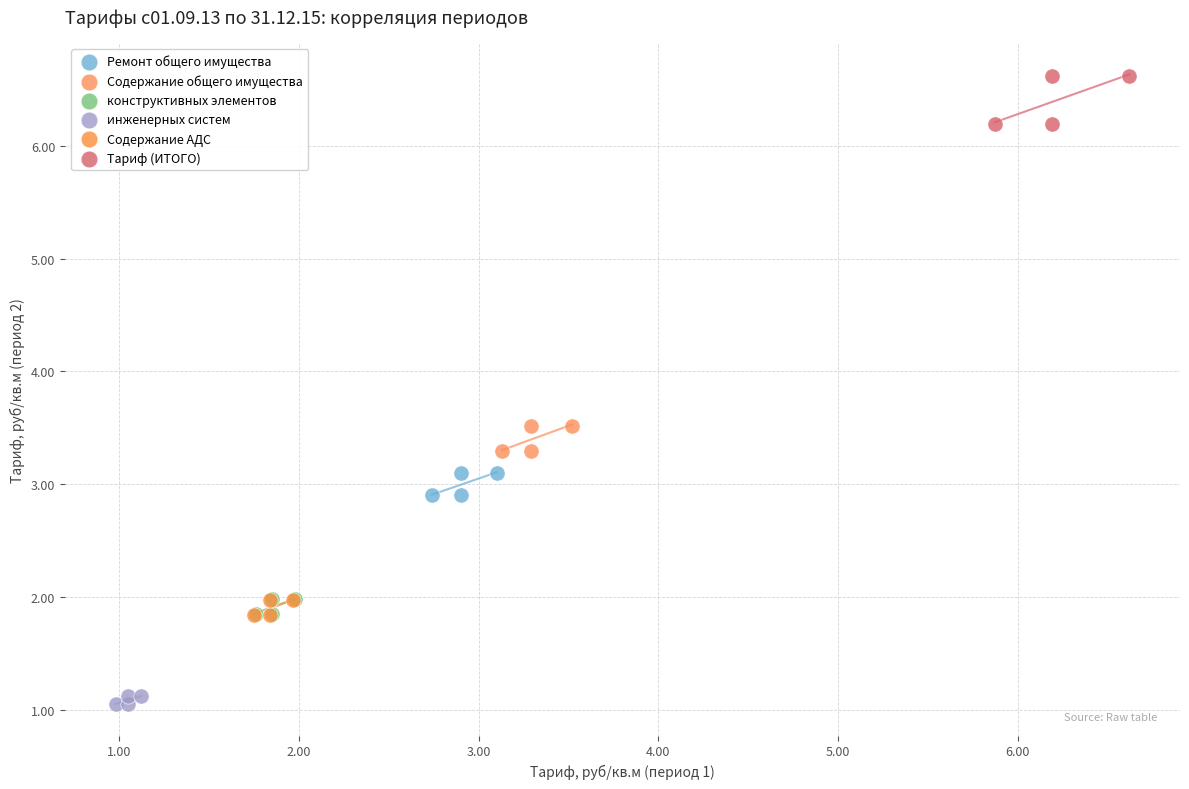

Which series contains the highest Y value?

Тариф (ИТОГО)